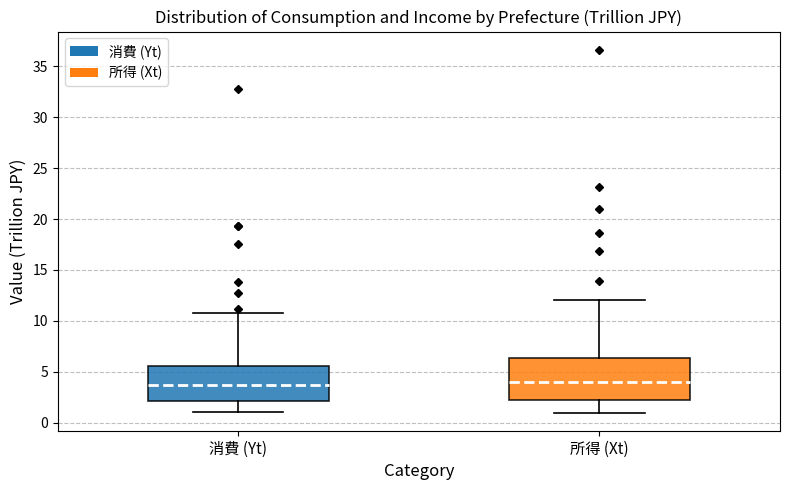

Reading left to right, transcribe this box plot: for each box, give where its median line is, the range the box spans, and where its two whiskers end, as read against the y-axis. The values are not printed on the chart, so give them approximately, as read against the axis.

消費 (Yt): median 3.5, box 2.0 to 5.5, whiskers 1.0 to 11.0
所得 (Xt): median 4.0, box 2.5 to 6.5, whiskers 1.0 to 12.0